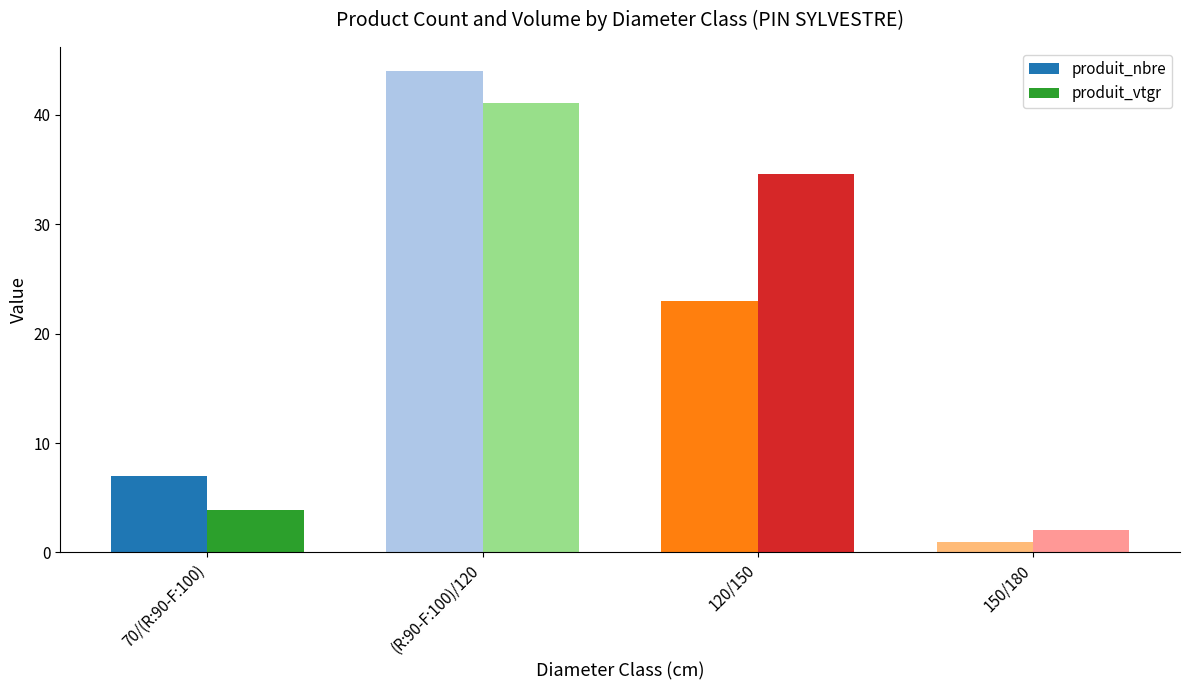

What is the average value of the produit_nbre series?

18.8